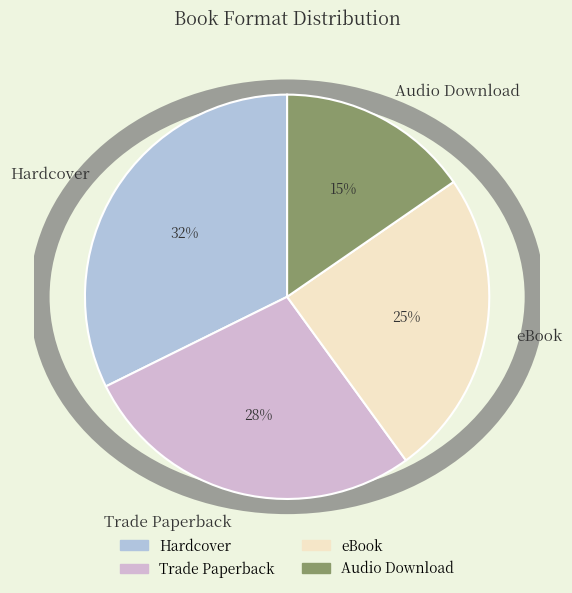

To the nearest percent, what percentage of the pie is eBook?

25%